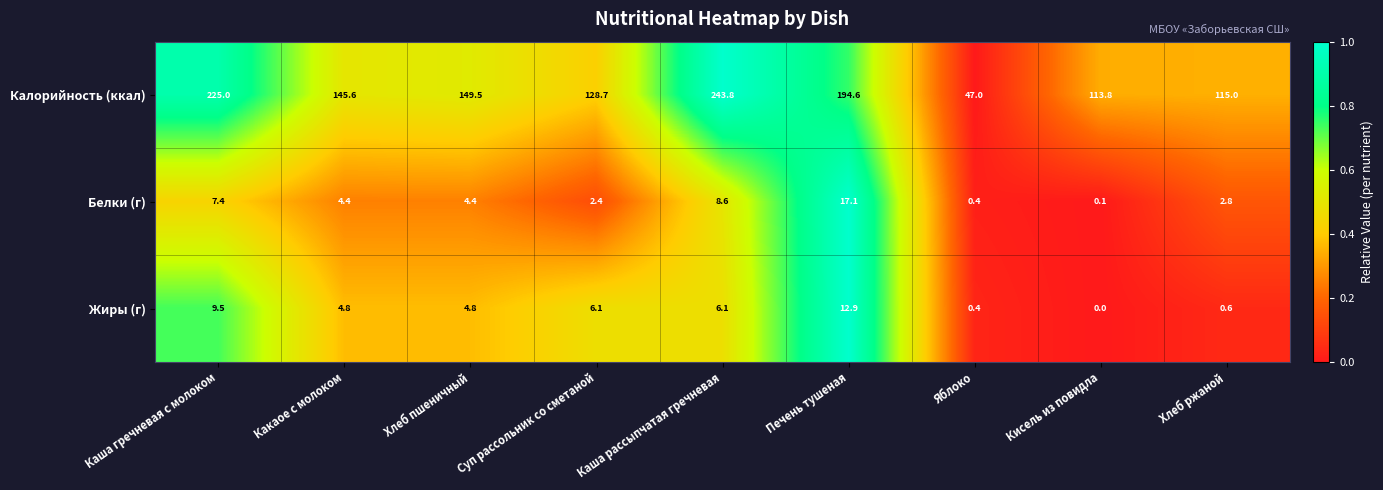

At which category is the sum across all series the highest?

Каша рассыпчатая гречневая